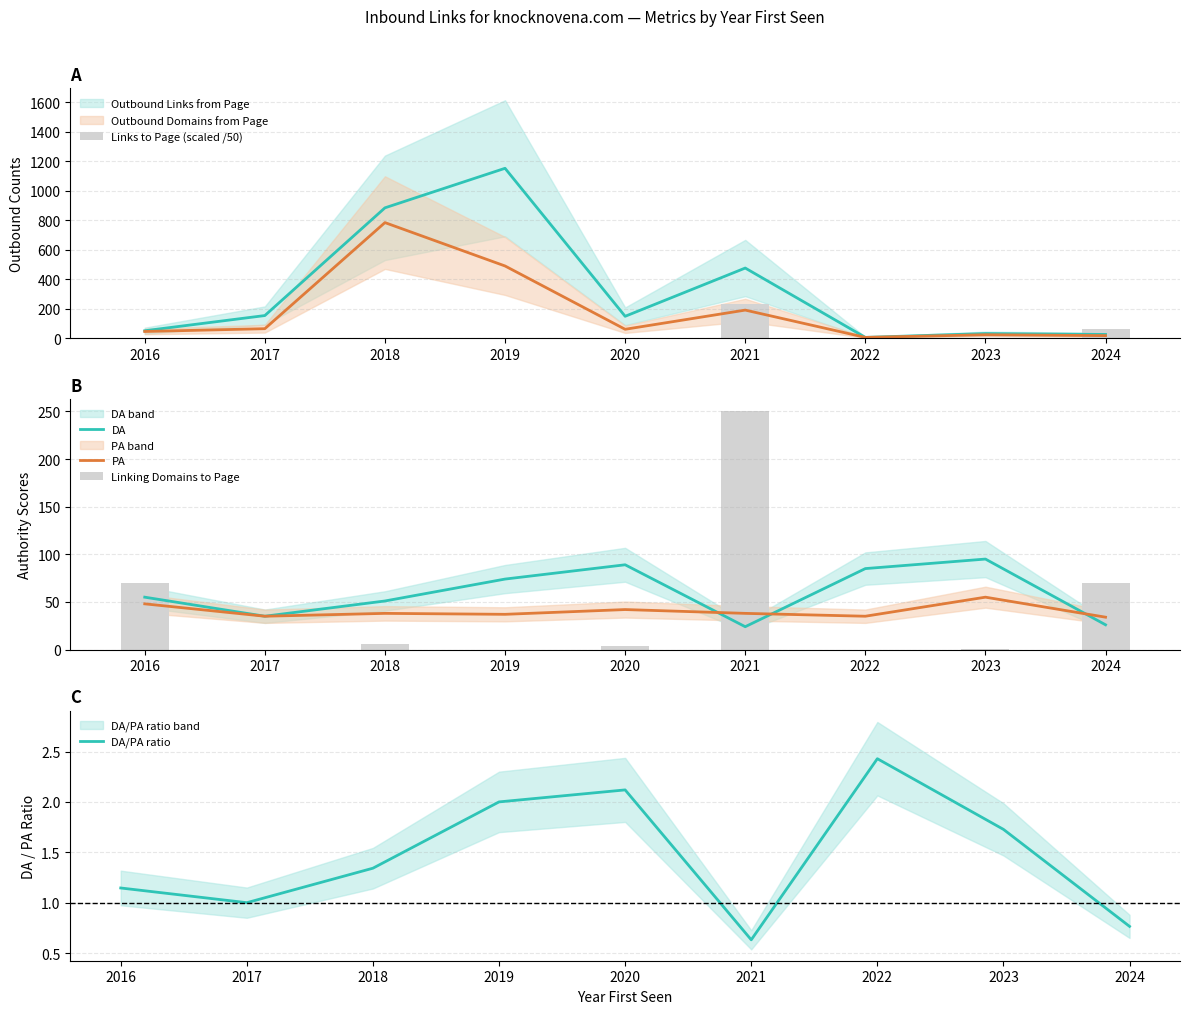

How many categories are shown in the chart?

9